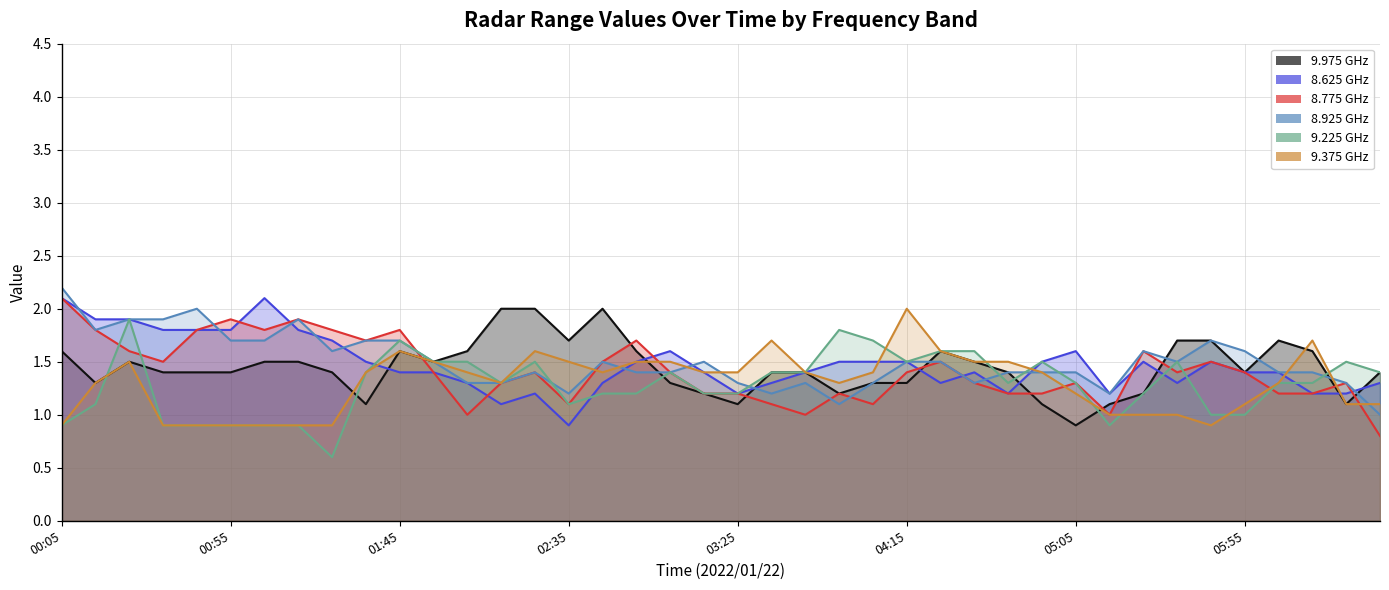

In 8.775, how many points are lower than both neighbors (excluding endpoints)?

9